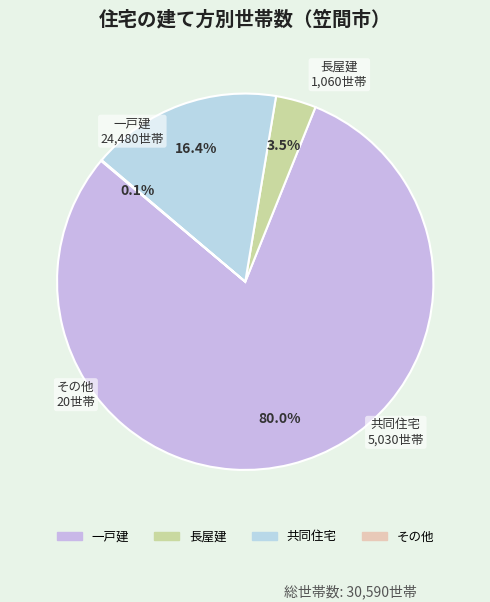

Which slice is the largest?

一戸建